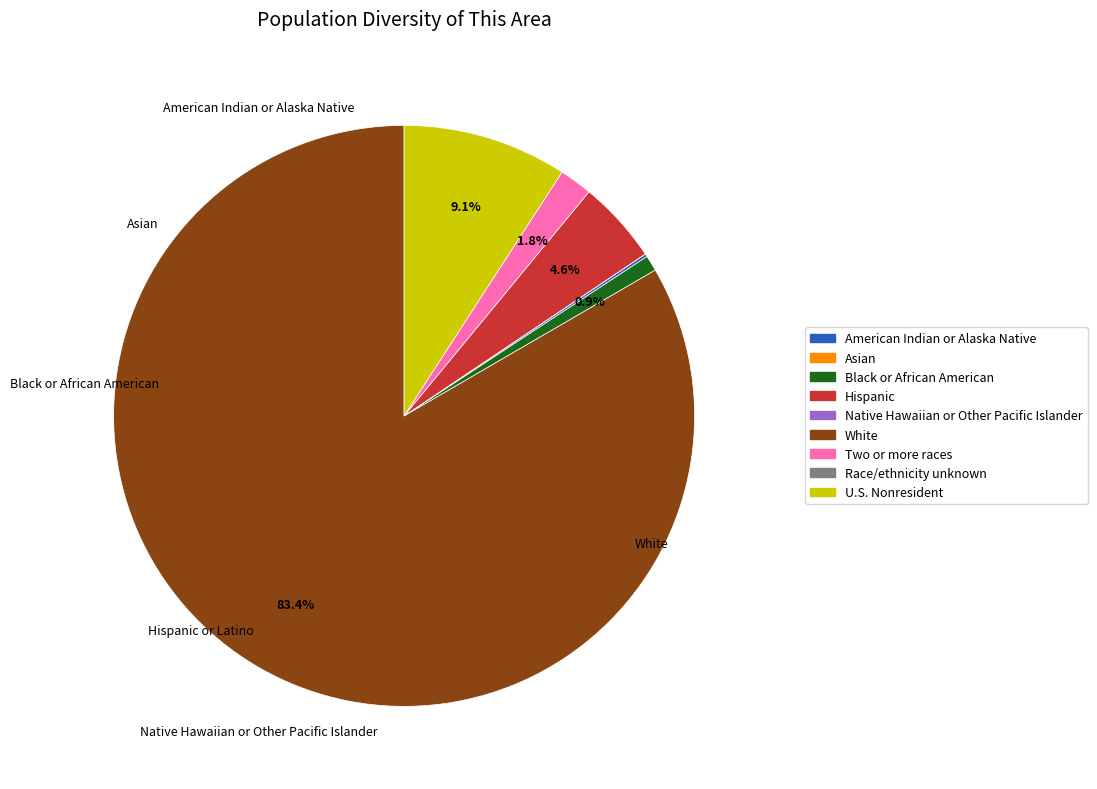

Is there a majority slice in this chart?

Yes